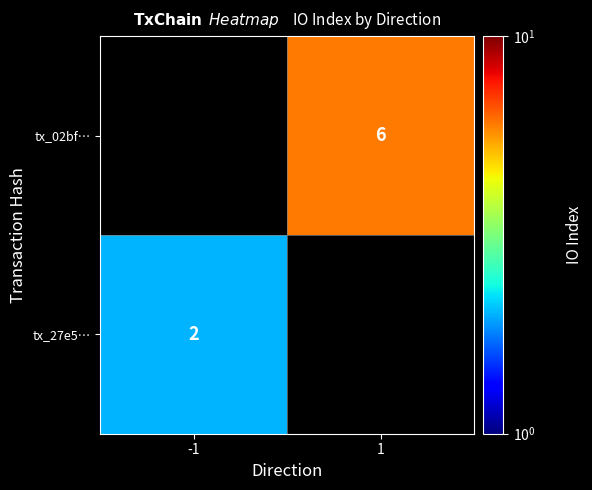

Which label corresponds to the smallest value in the chart?

-1